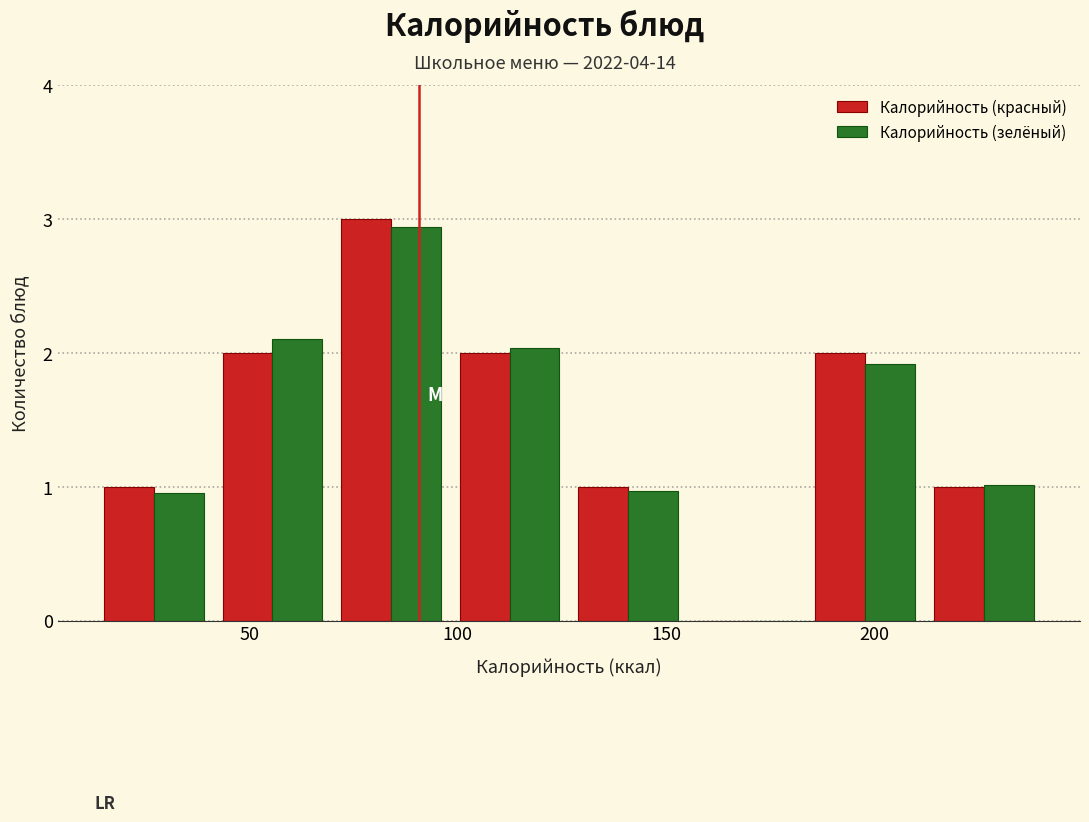

Reading left to right, list every range on the x-axis with the height of the bar of each series over it. Neither the bar edges nor the heights are printed on the chart, so give them approximately, as read against the axes.

15 to 40: Калорийность (красный)=1.0	Калорийность (зелёный)=1.0
40 to 70: Калорийность (красный)=2.0	Калорийность (зелёный)=2.1
70 to 100: Калорийность (красный)=3.0	Калорийность (зелёный)=2.9
100 to 125: Калорийность (красный)=2.0	Калорийность (зелёный)=2.0
125 to 155: Калорийность (красный)=1.0	Калорийность (зелёный)=1.0
155 to 185: Калорийность (красный)=0	Калорийность (зелёный)=0
185 to 210: Калорийность (красный)=2.0	Калорийность (зелёный)=1.9
210 to 240: Калорийность (красный)=1.0	Калорийность (зелёный)=1.0